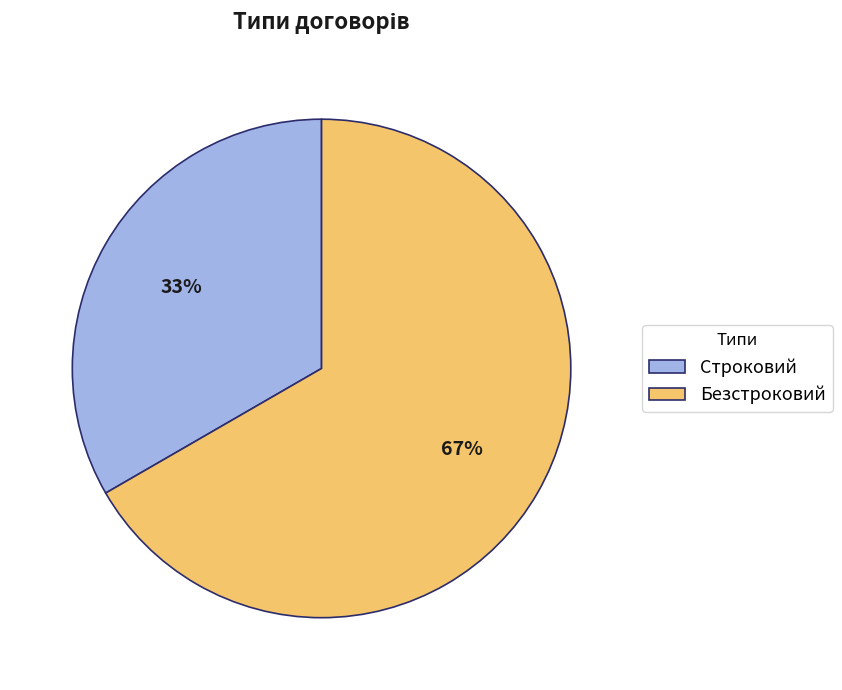

The Строковий slice represents 33% of the pie. True or false?

True